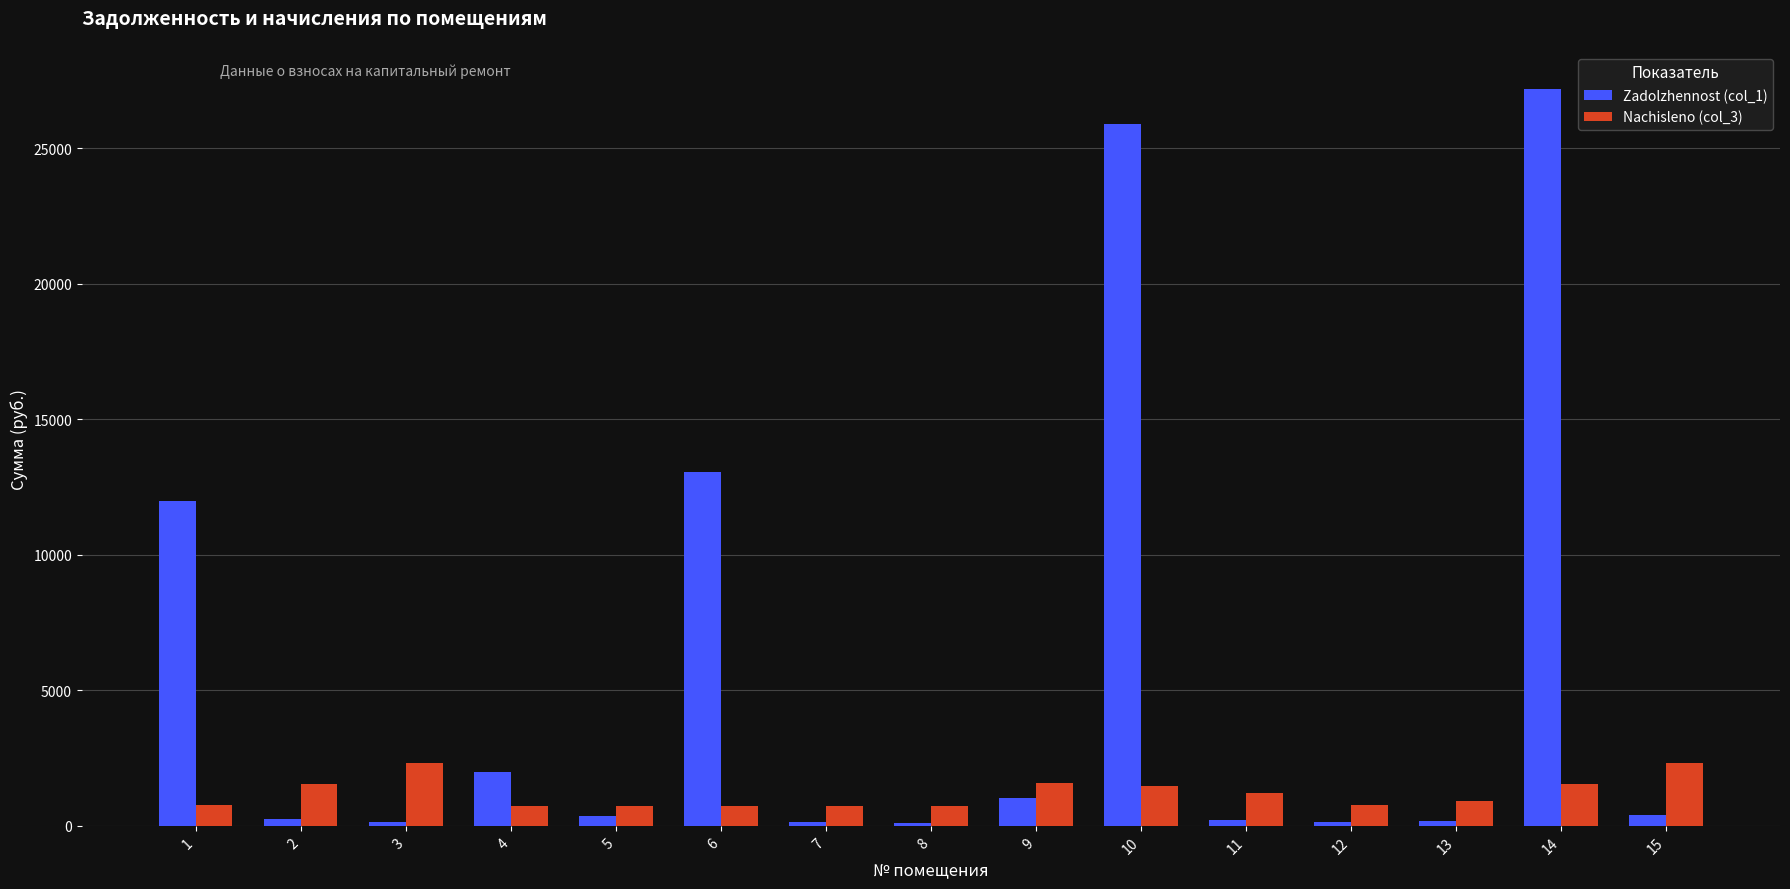

What is the smallest value displayed?

123.8